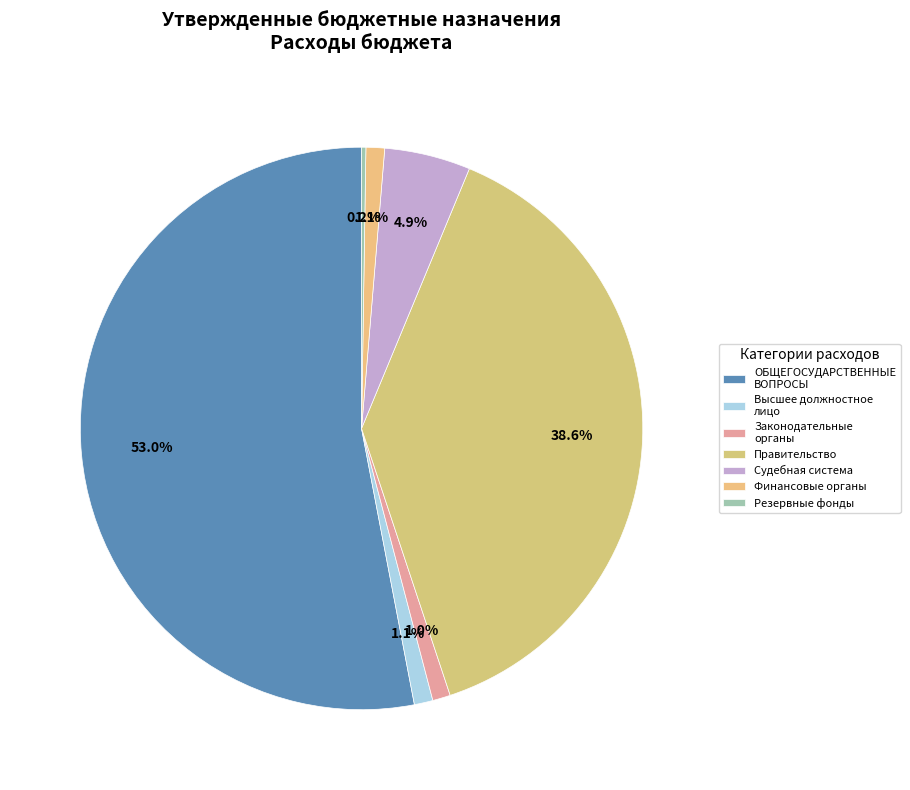

To the nearest percent, what is the average slice percentage?

14%